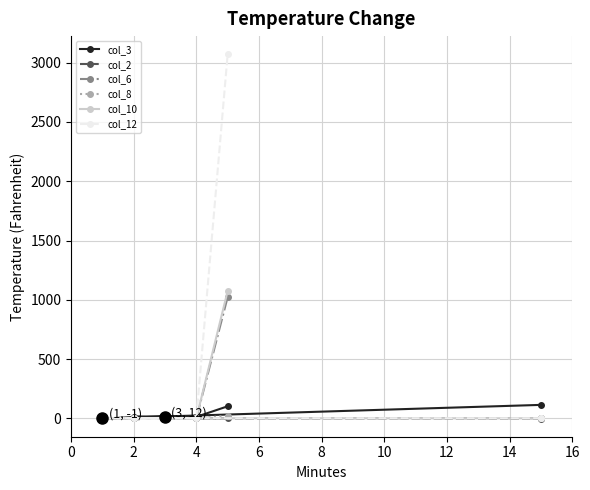

Is it true that col_12 equals 0 at 2?

True